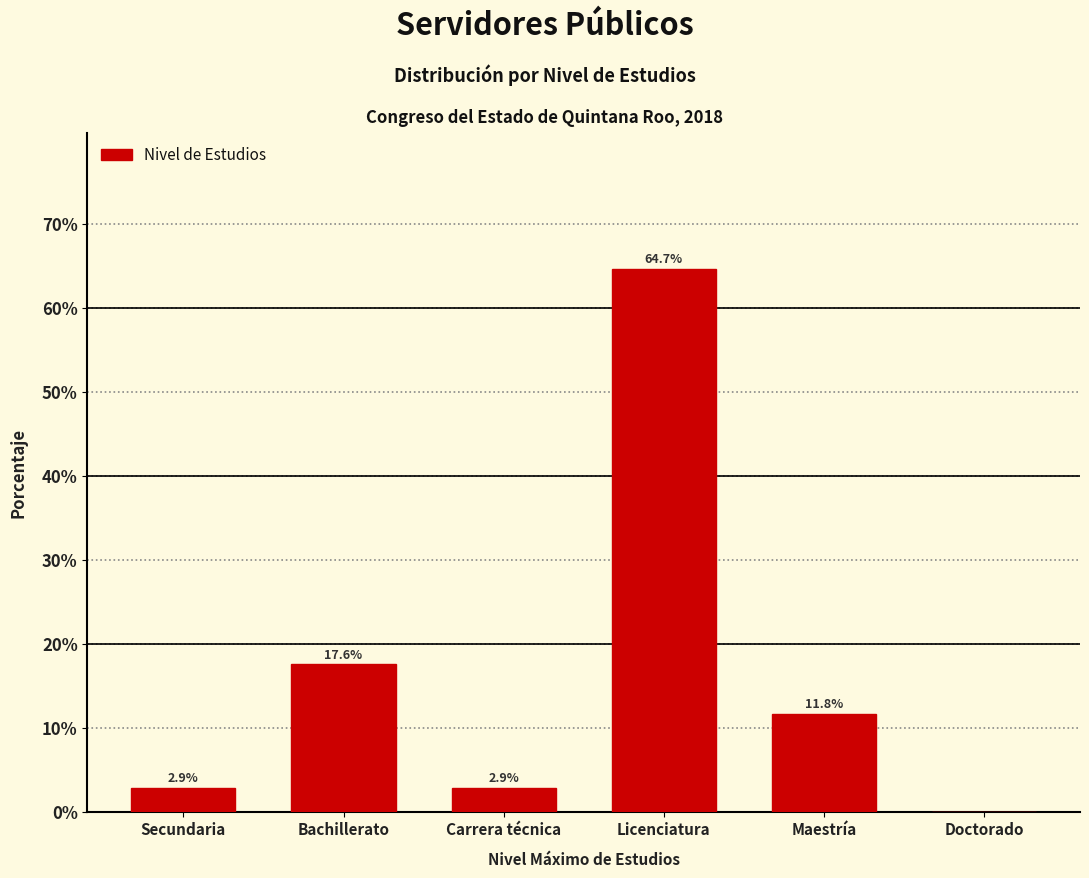

Reading left to right, extract all data points from this chart.

Secundaria=2.9	Bachillerato=17.6	Carrera técnica=2.9	Licenciatura=64.7	Maestría=11.8	Doctorado=0.0